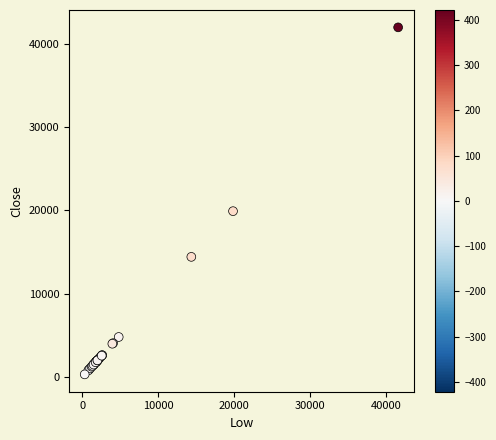

What Y value in the scatter plot is closest to 21141?

19905.5